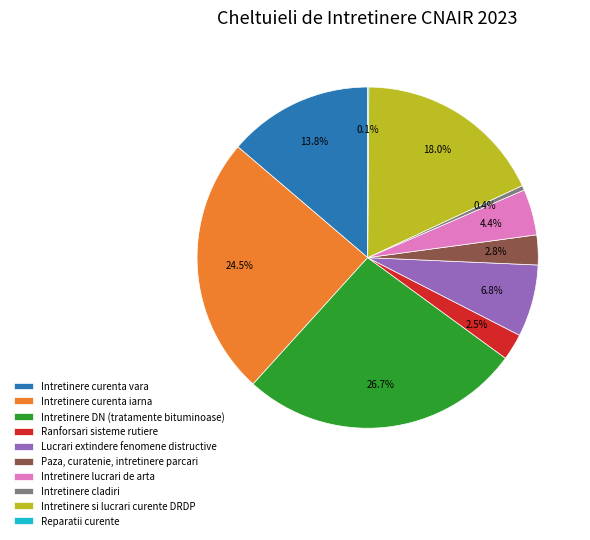

What is the largest slice in the pie chart?

Intretinere DN (tratamente bituminoase)